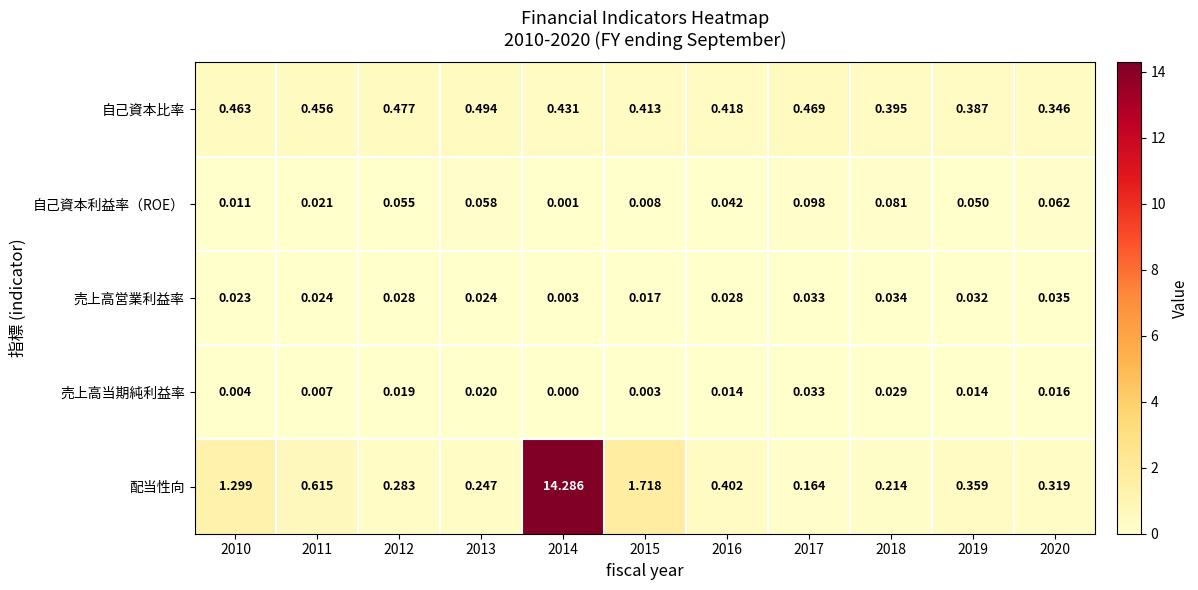

Rank the series by their maximum value, from lowest to highest.

売上高当期純利益率, 売上高営業利益率, 自己資本利益率（ROE）, 自己資本比率, 配当性向